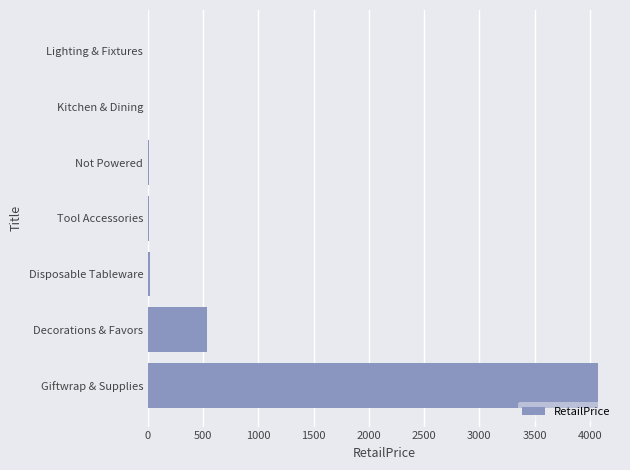

At which label is the value closest to 2036?

Decorations & Favors